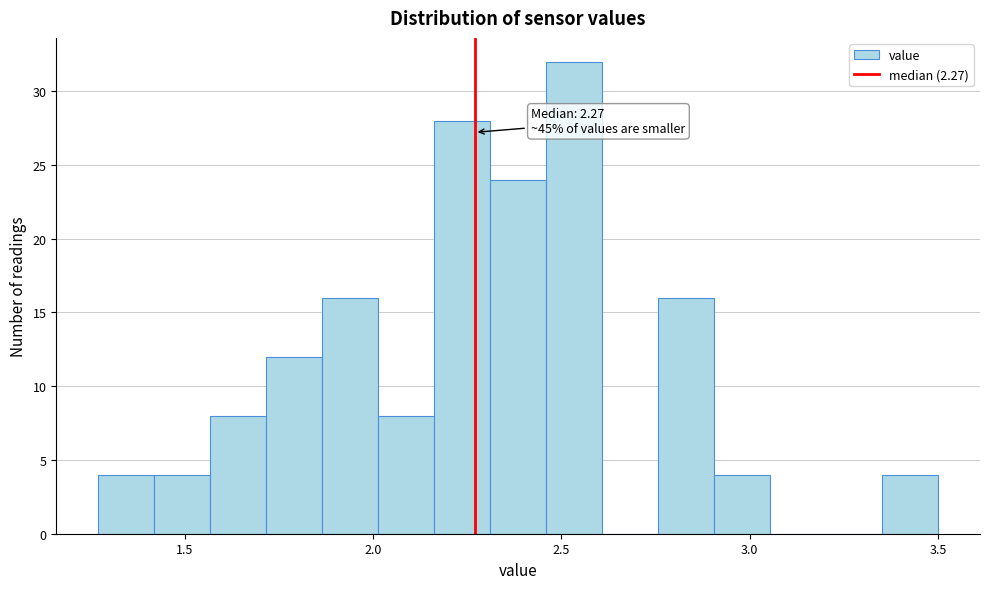

Around what value on the x-axis is the tallest bar? Give the approximate position of its centre, as read against the axis.

2.55